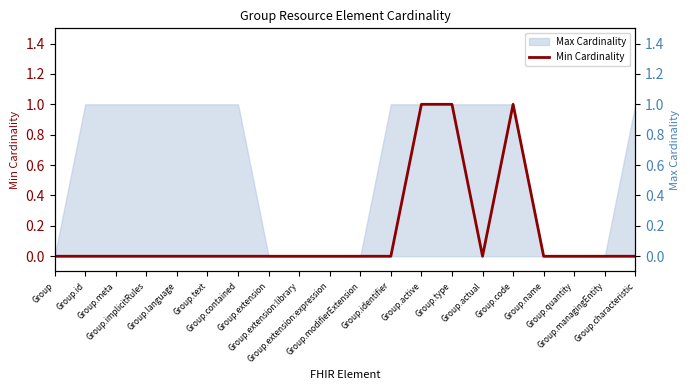

What position from the left is Group.extension?

8